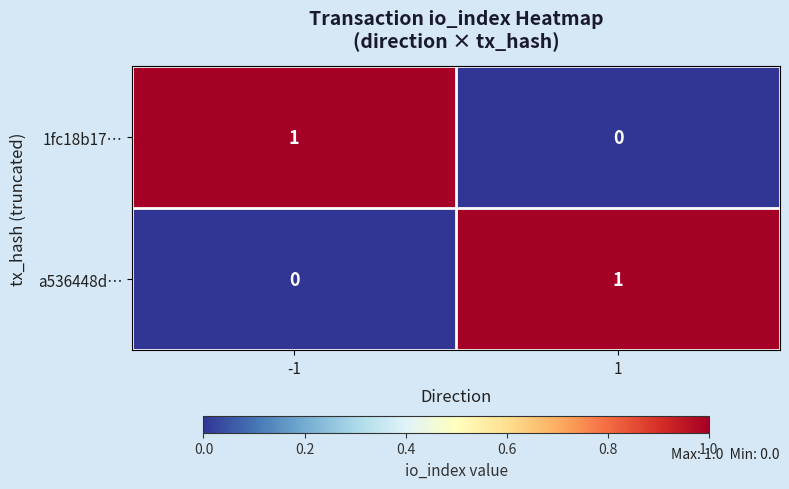

Rank the series at -1 from highest to lowest value.

1fc18b17…, a536448d…